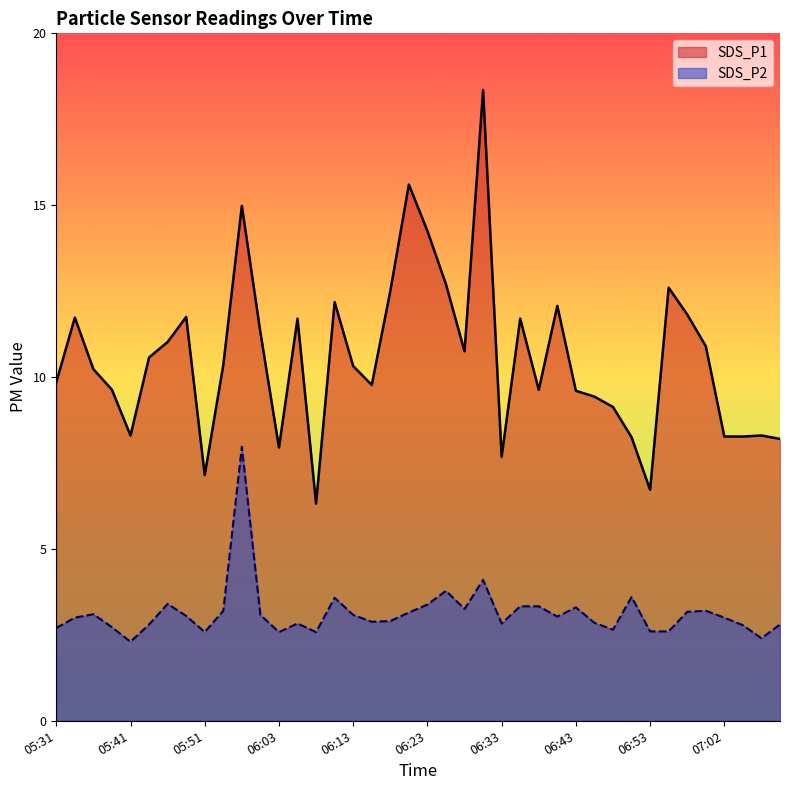

Which series changed the most between 05:31 and 06:40?

SDS_P1